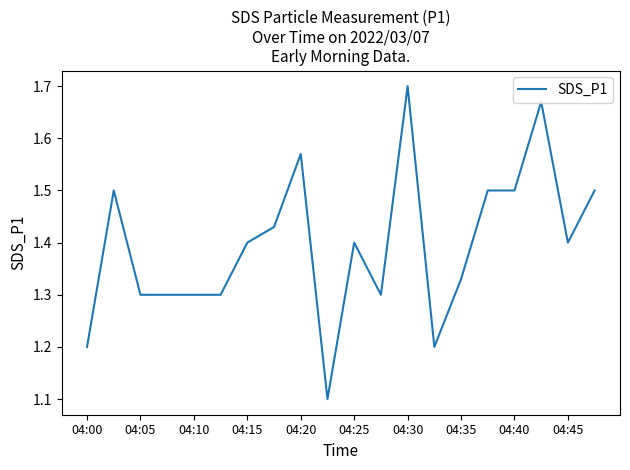

What is the difference between the maximum and minimum values?

0.6